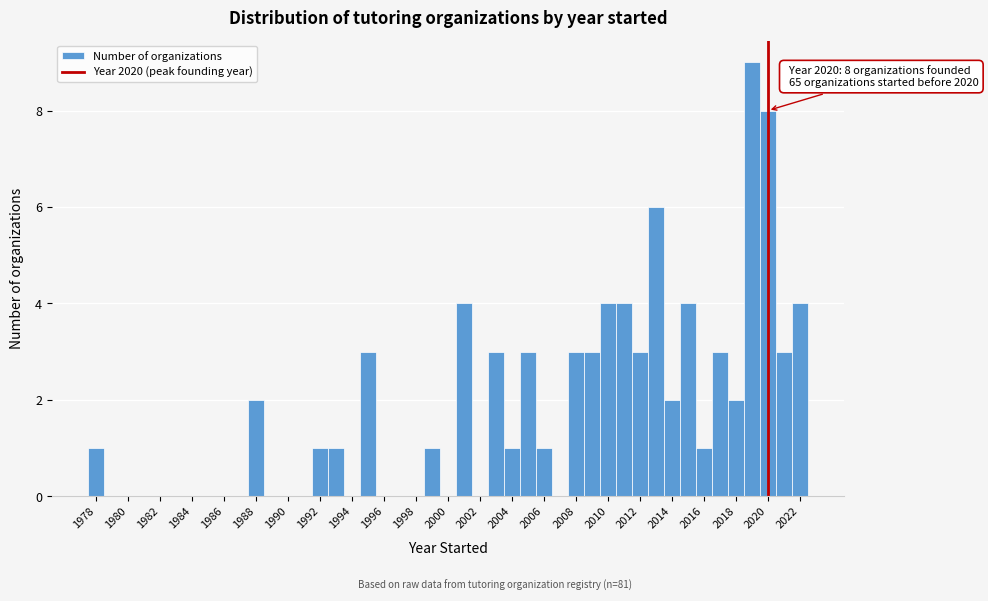

Which range on the x-axis has the tallest bar?

2018.5 to 2019.5